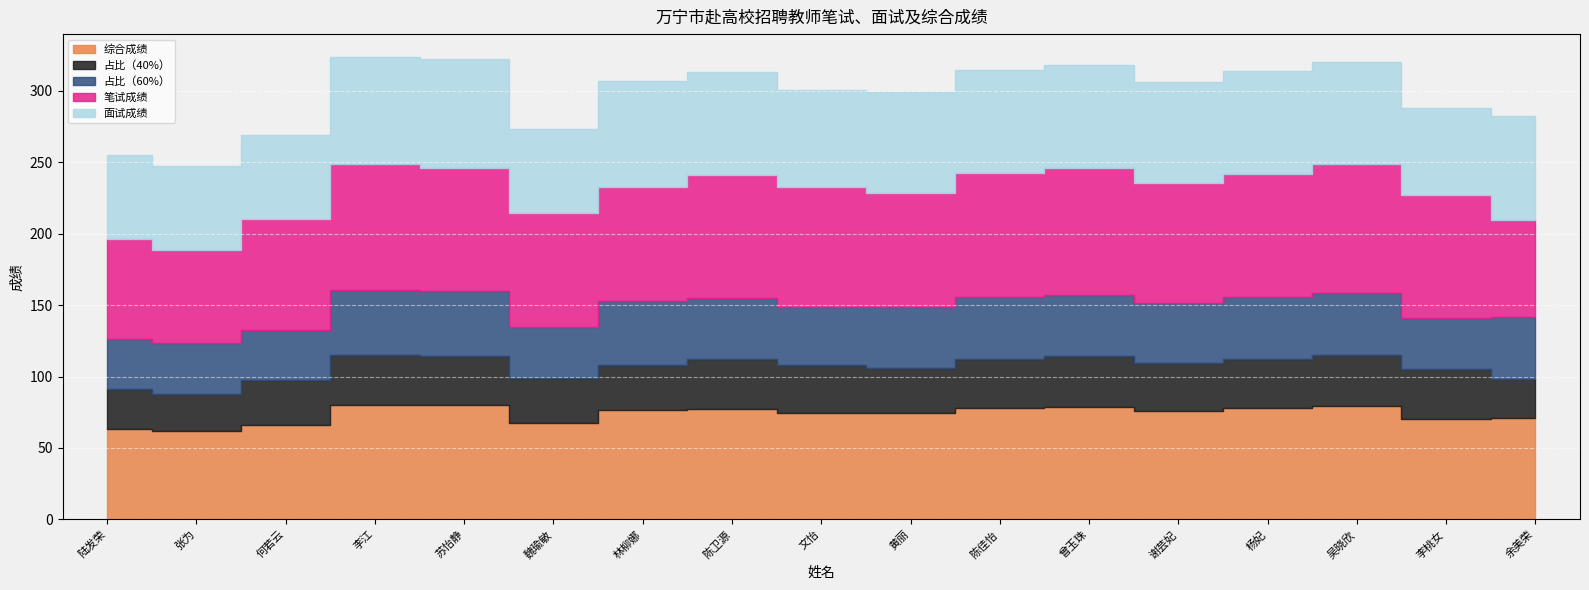

How many series are shown in this chart?

5